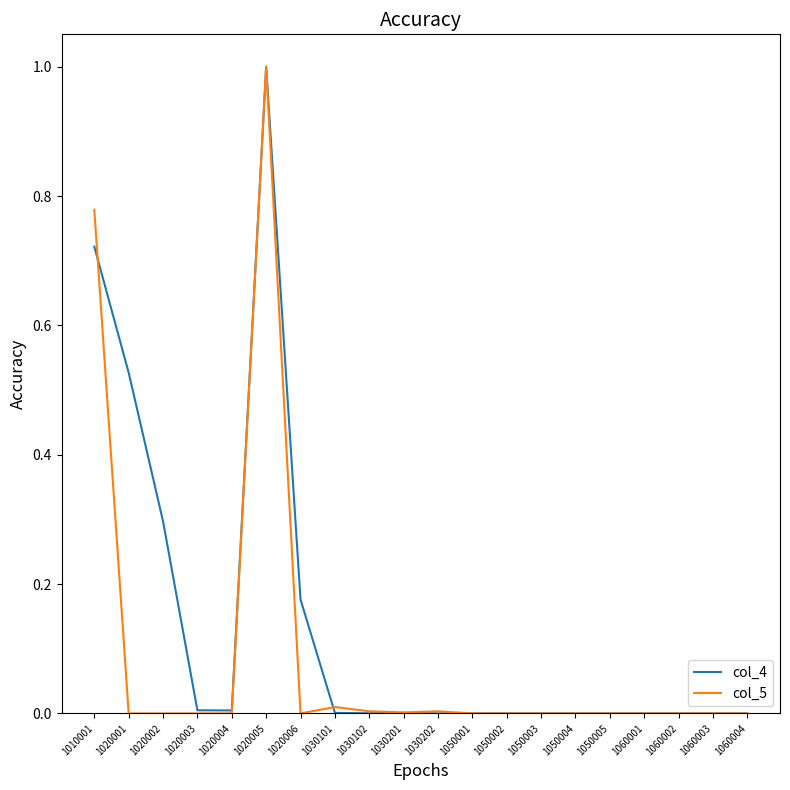

Which category has the highest value across all series?

1020005